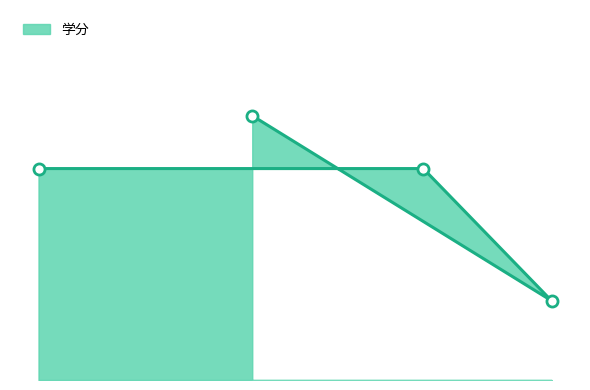

How many data points does each series have?

4